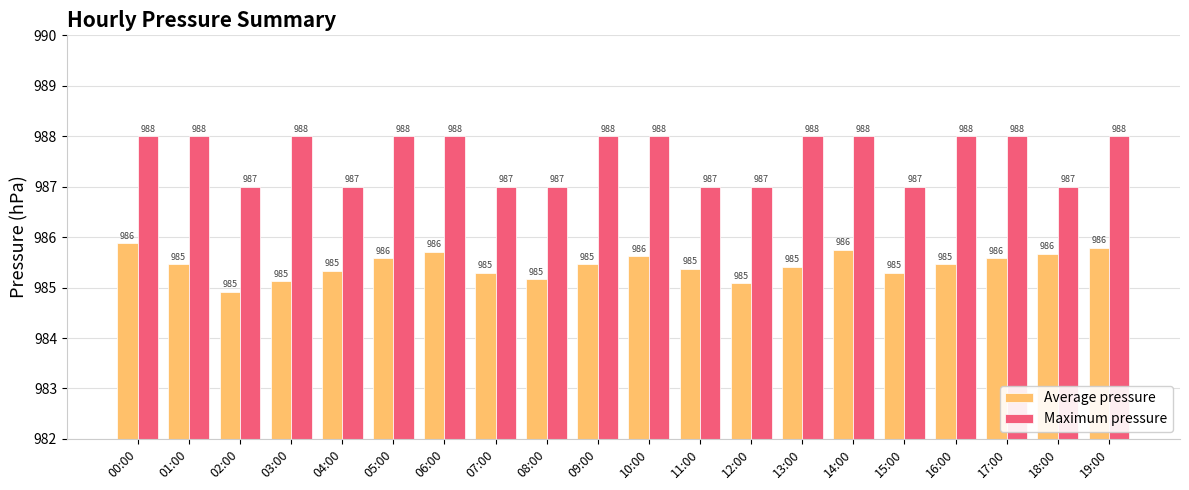

What position from the right is 18:00?

2